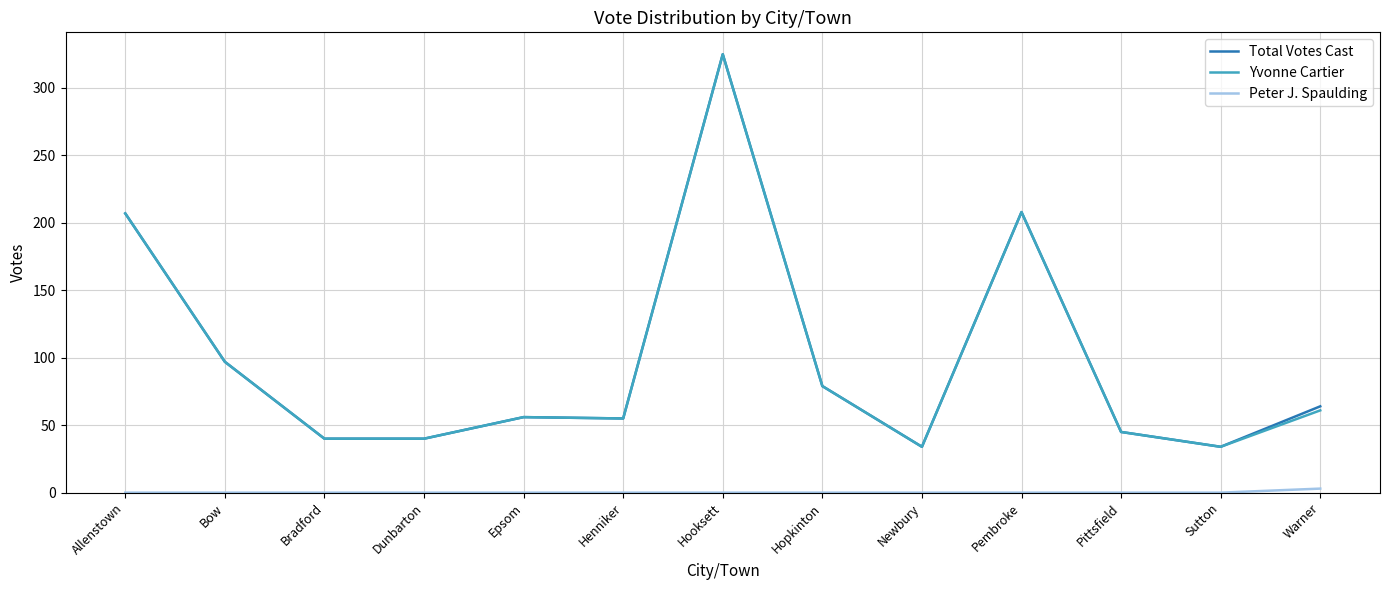

What is the lowest value of the Total Votes Cast series?

34